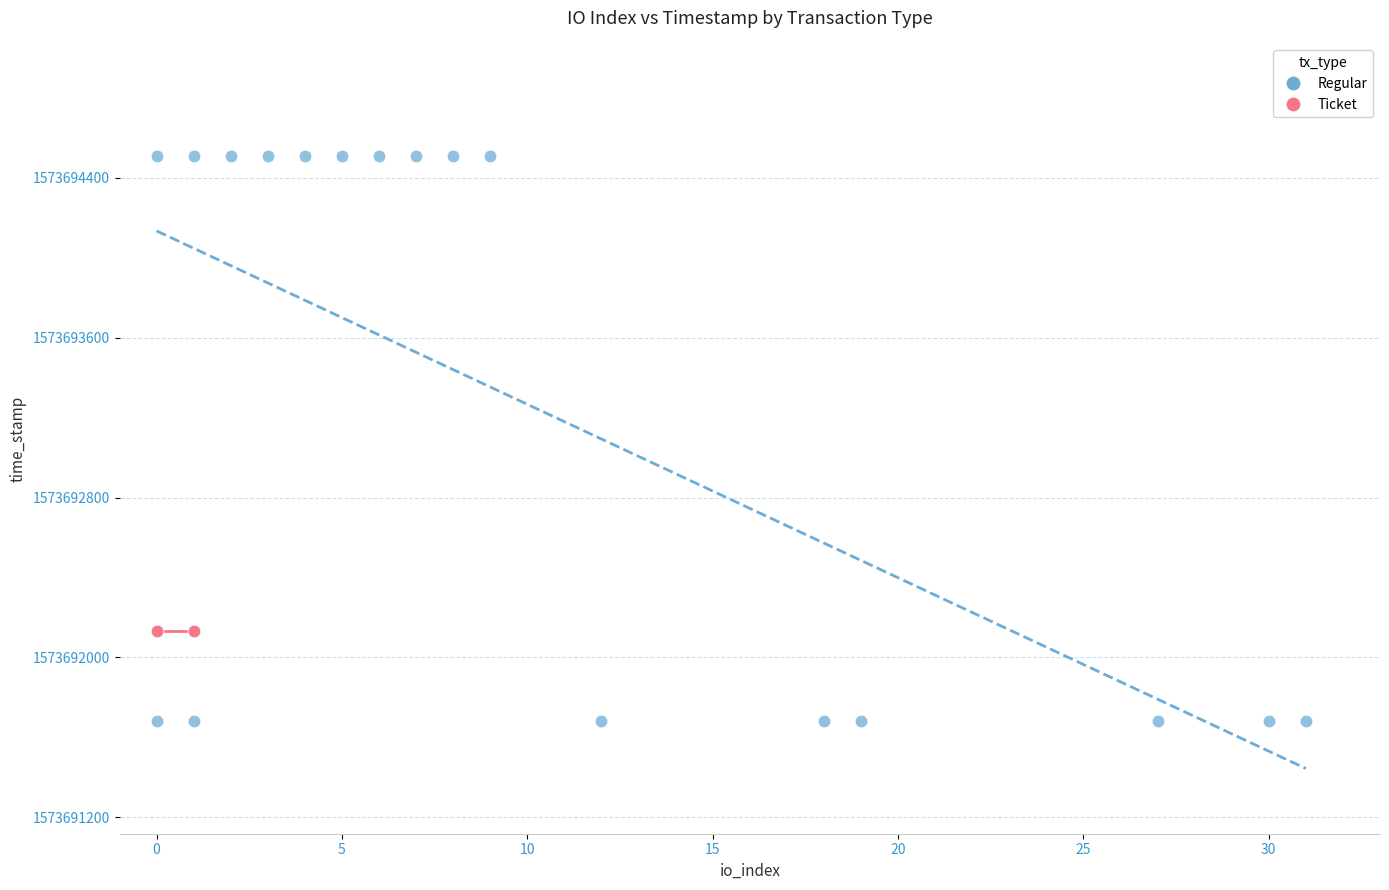

Which series contains the highest Y value?

Regular